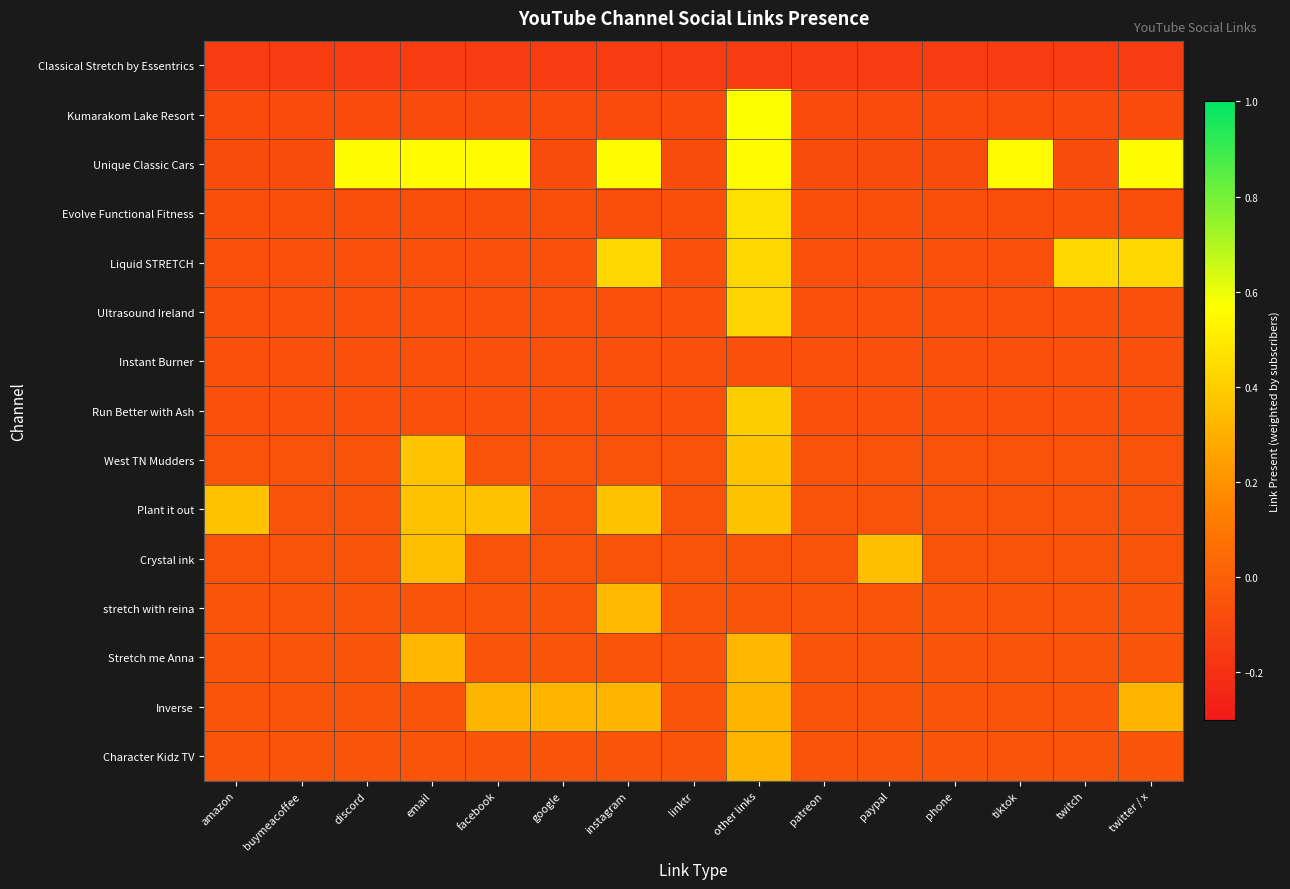

Which series has the largest total across all categories?

Unique Classic Cars